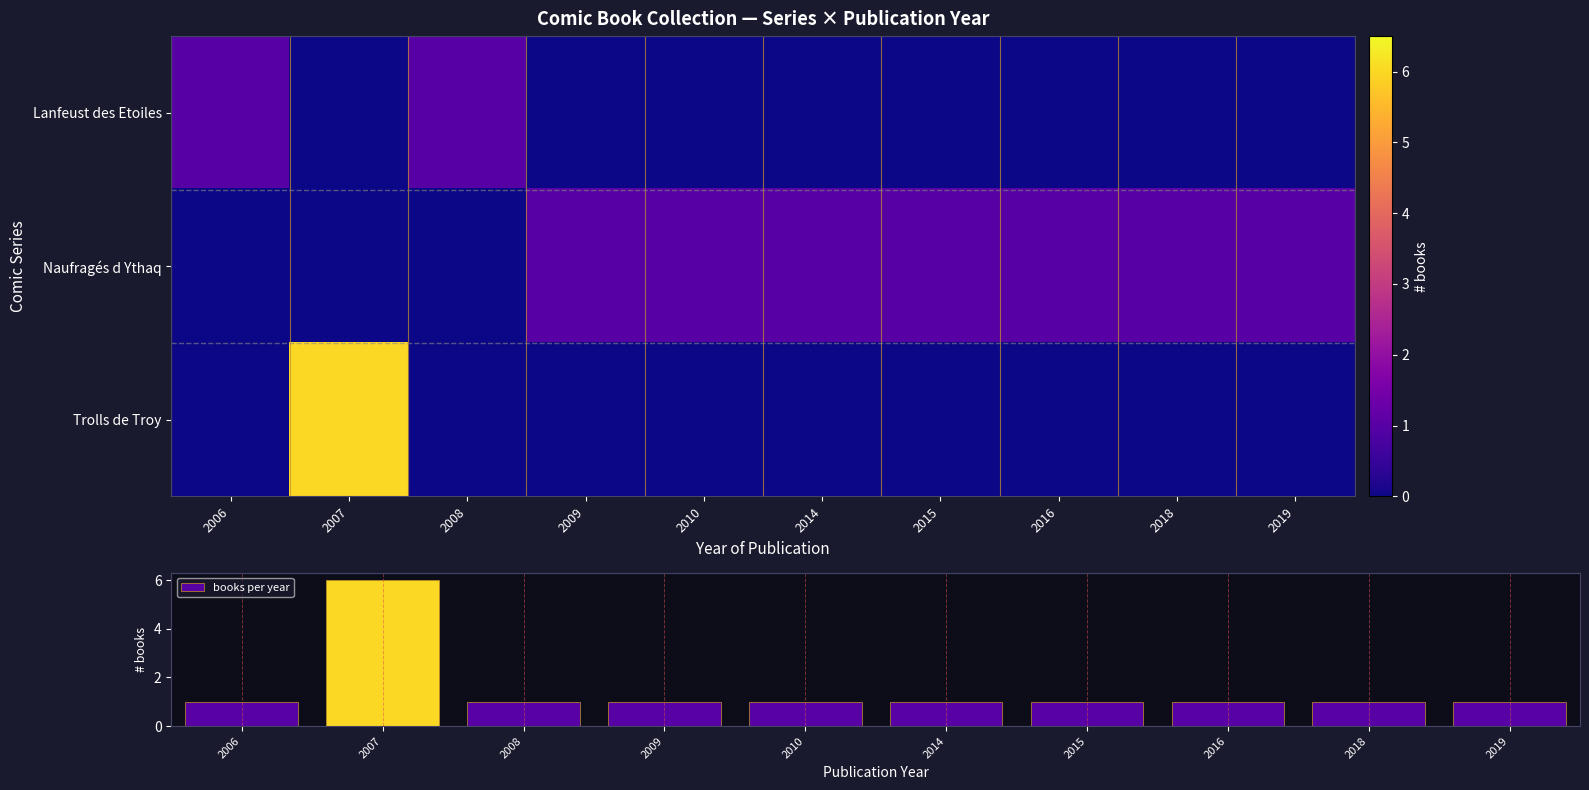

What is the sum of all books per year values?

15